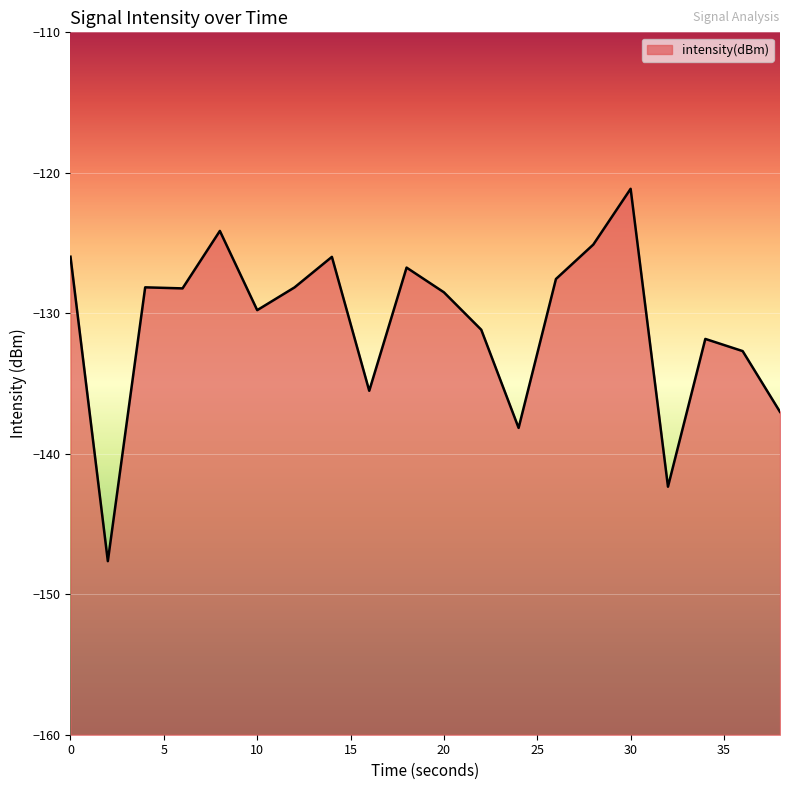

At which category does the chart reach its peak across all series?

30